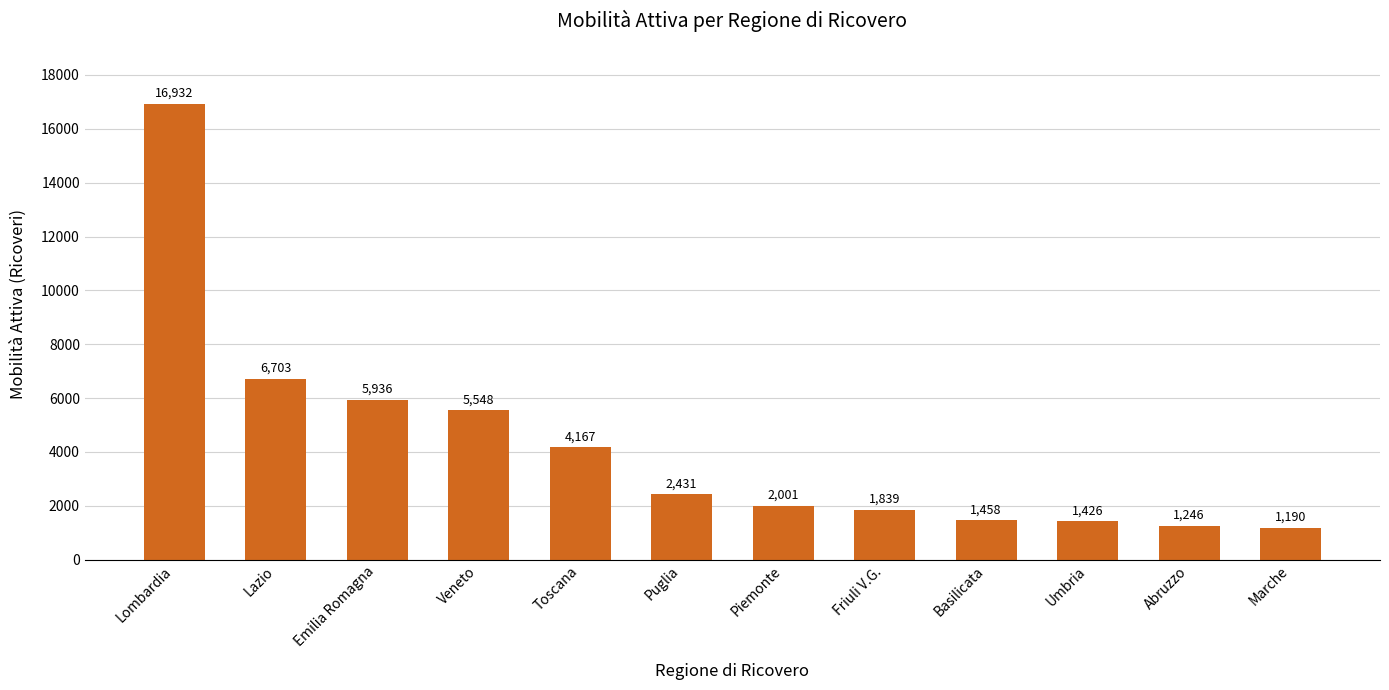

True or false: the data shows 1426 at Umbria.

True